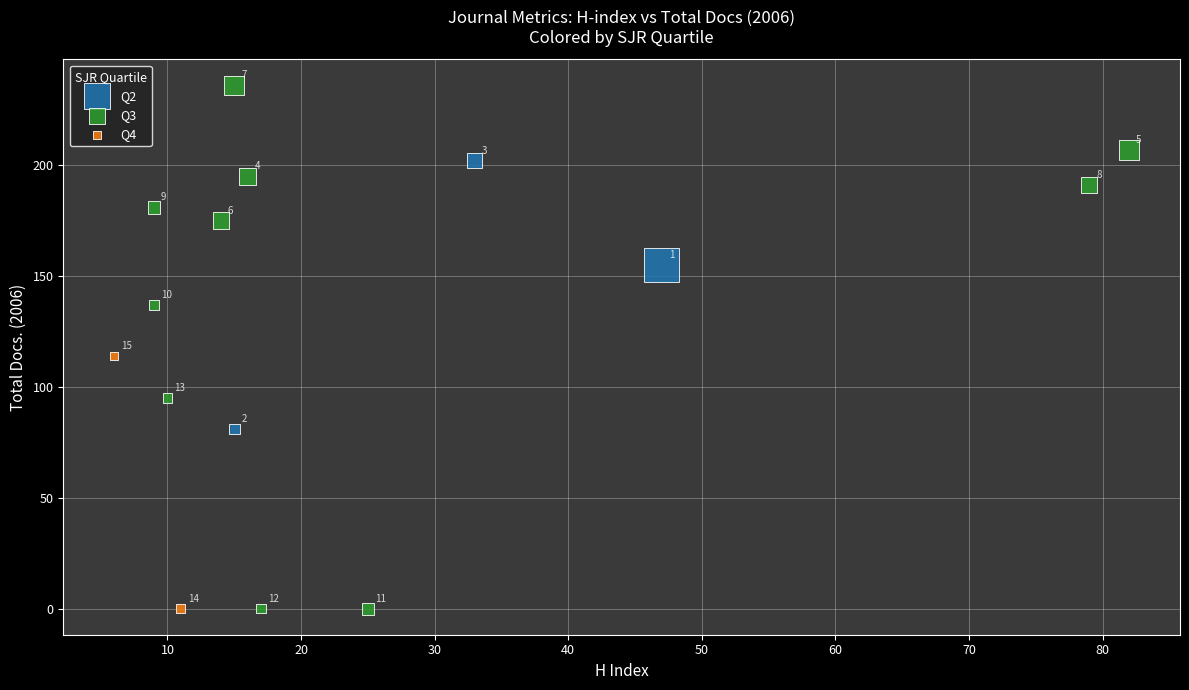

Which series reaches the maximum Y coordinate?

Q3